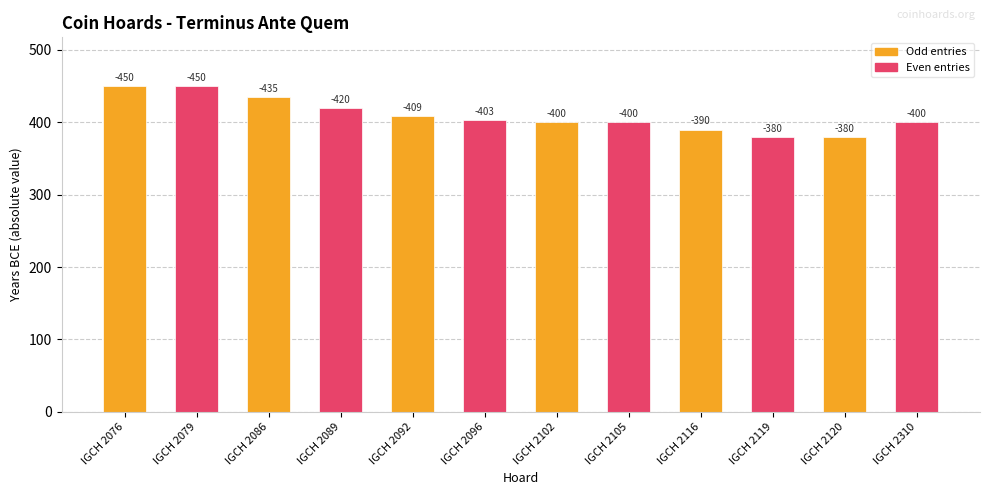

How many bars are there in total?

12